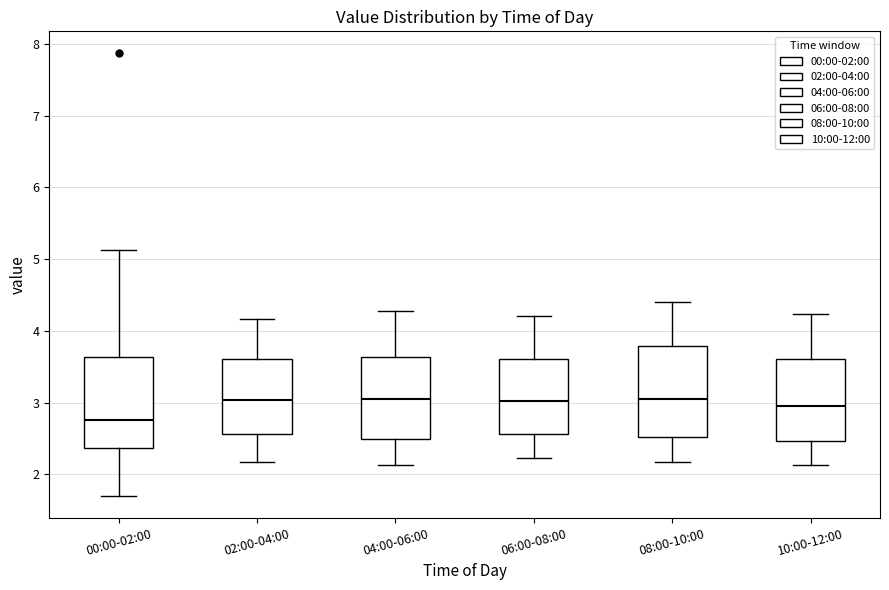

Which box has the lowest median line?

00:00-02:00